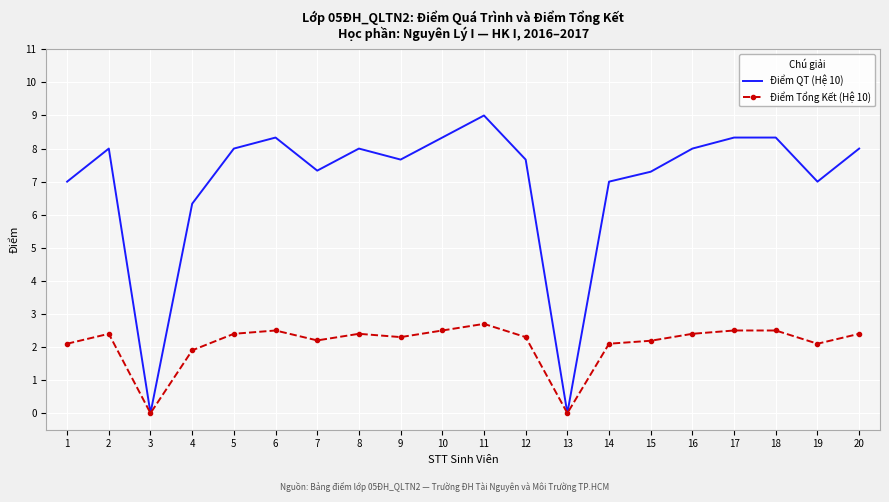

At 20, list the series in order from largest to smallest.

Điểm QT (Hệ 10), Điểm Tổng Kết (Hệ 10)